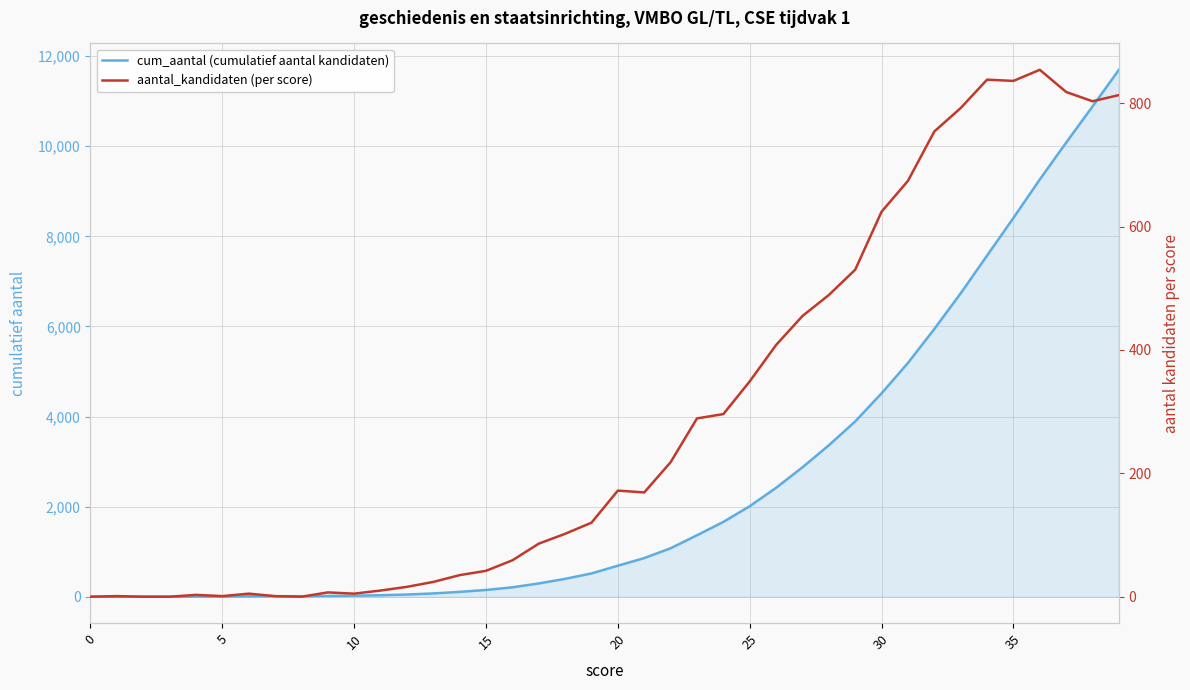

Count the number of data series in this chart.

2